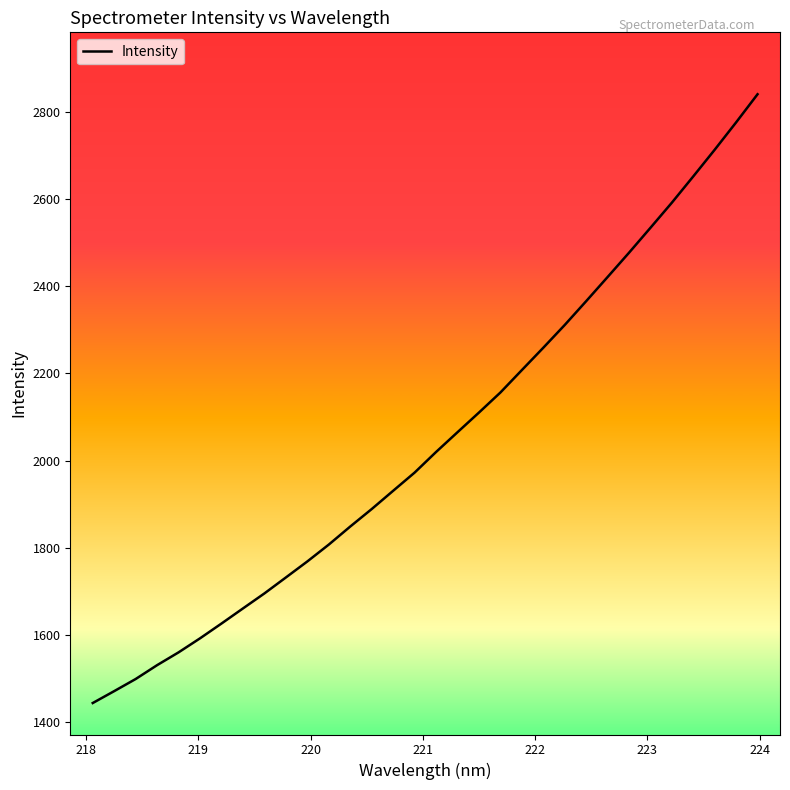

What is the difference between the maximum and minimum values?

1396.3